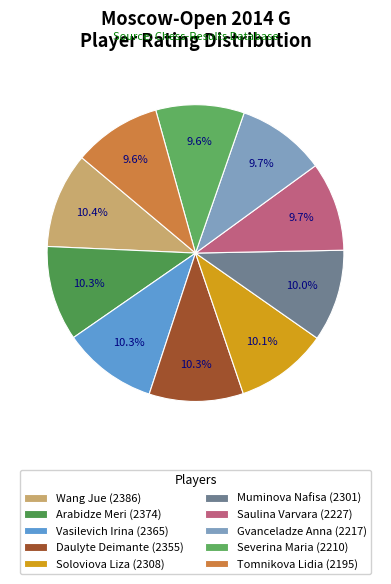

Is the sum of Arabidze Meri (2374) and Saulina Varvara (2227) greater than half?

No